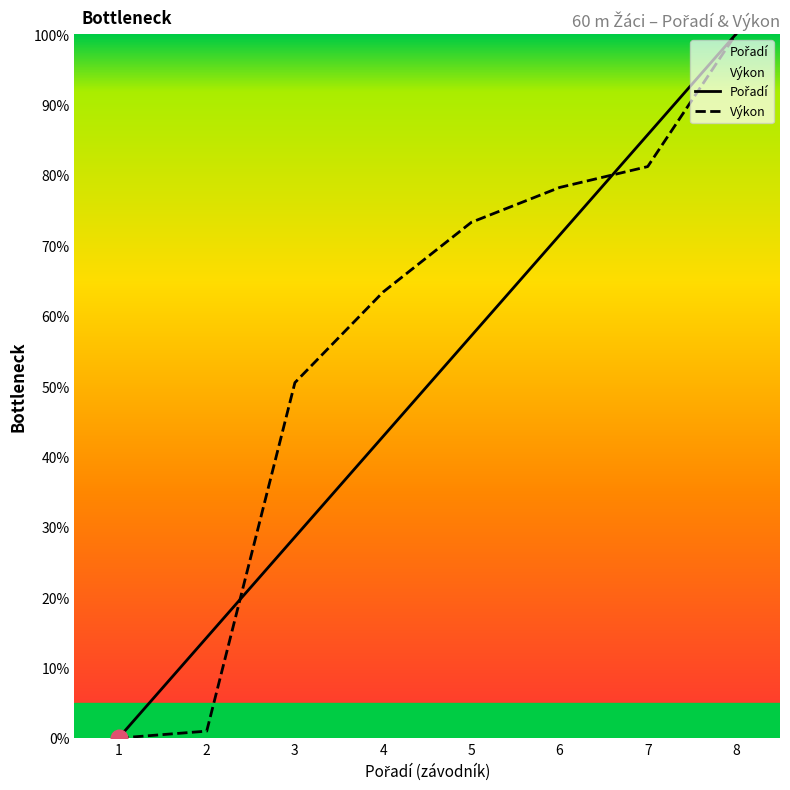

How many lines are shown in the chart?

2